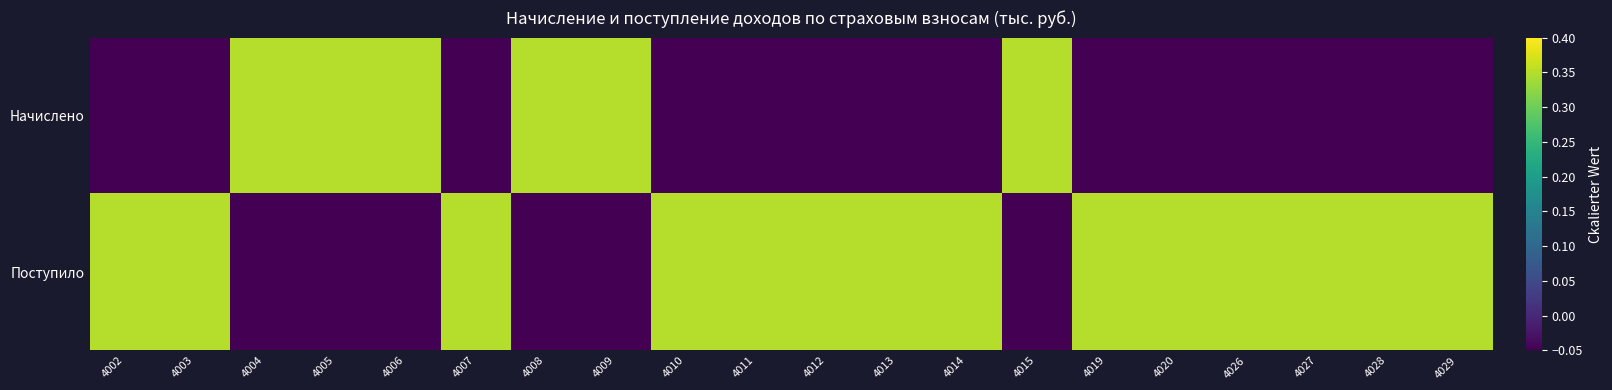

At which category is the sum across all series the highest?

4002